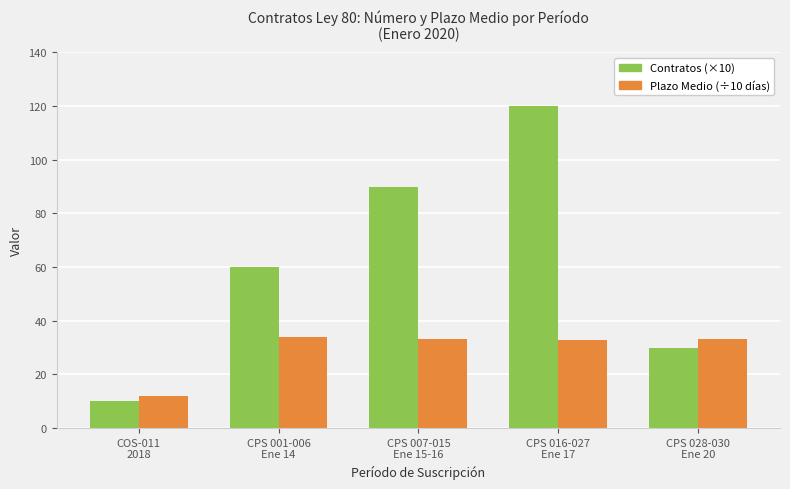

What is the label of the 3rd bar from the right?

CPS 007-015
Ene 15-16